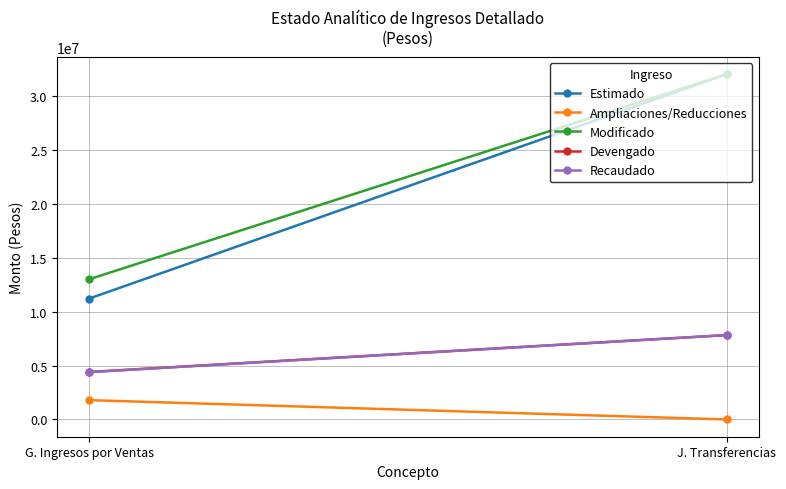

What is the value of the Devengado point at the 2nd from the left?

7820639